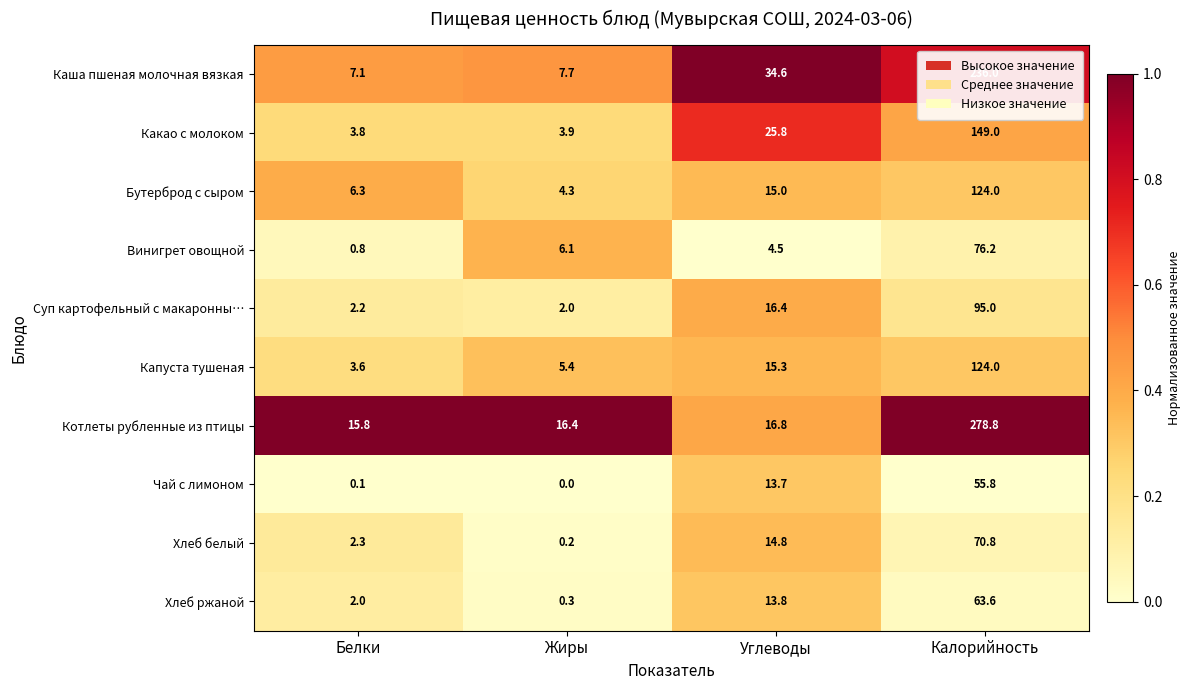

Rank the categories by Хлеб ржаной value from highest to lowest.

Калорийность, Углеводы, Белки, Жиры